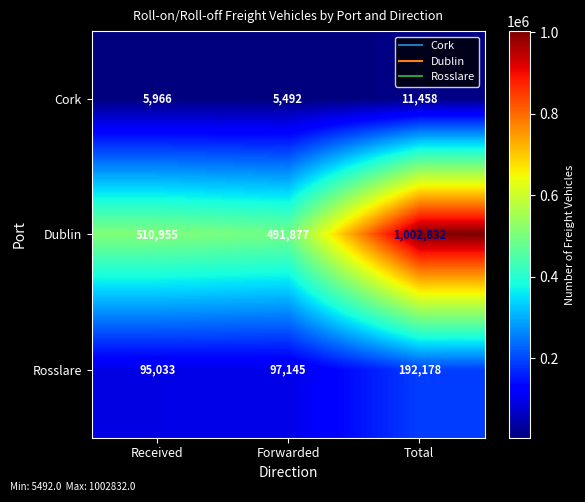

Where is Dublin nearest to the value 747354?

Received